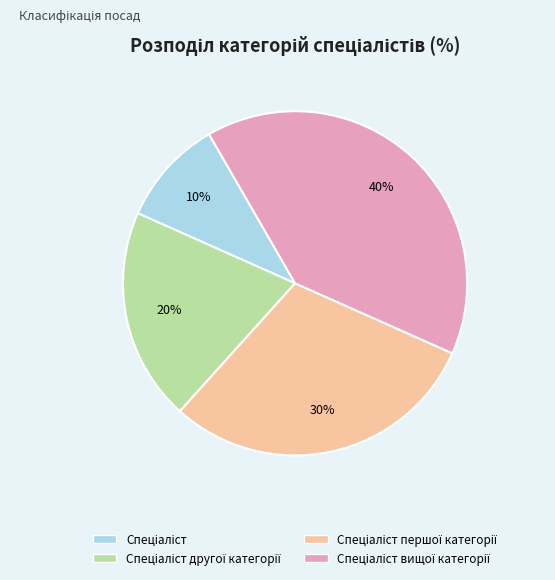

How many segments does this pie chart have?

4